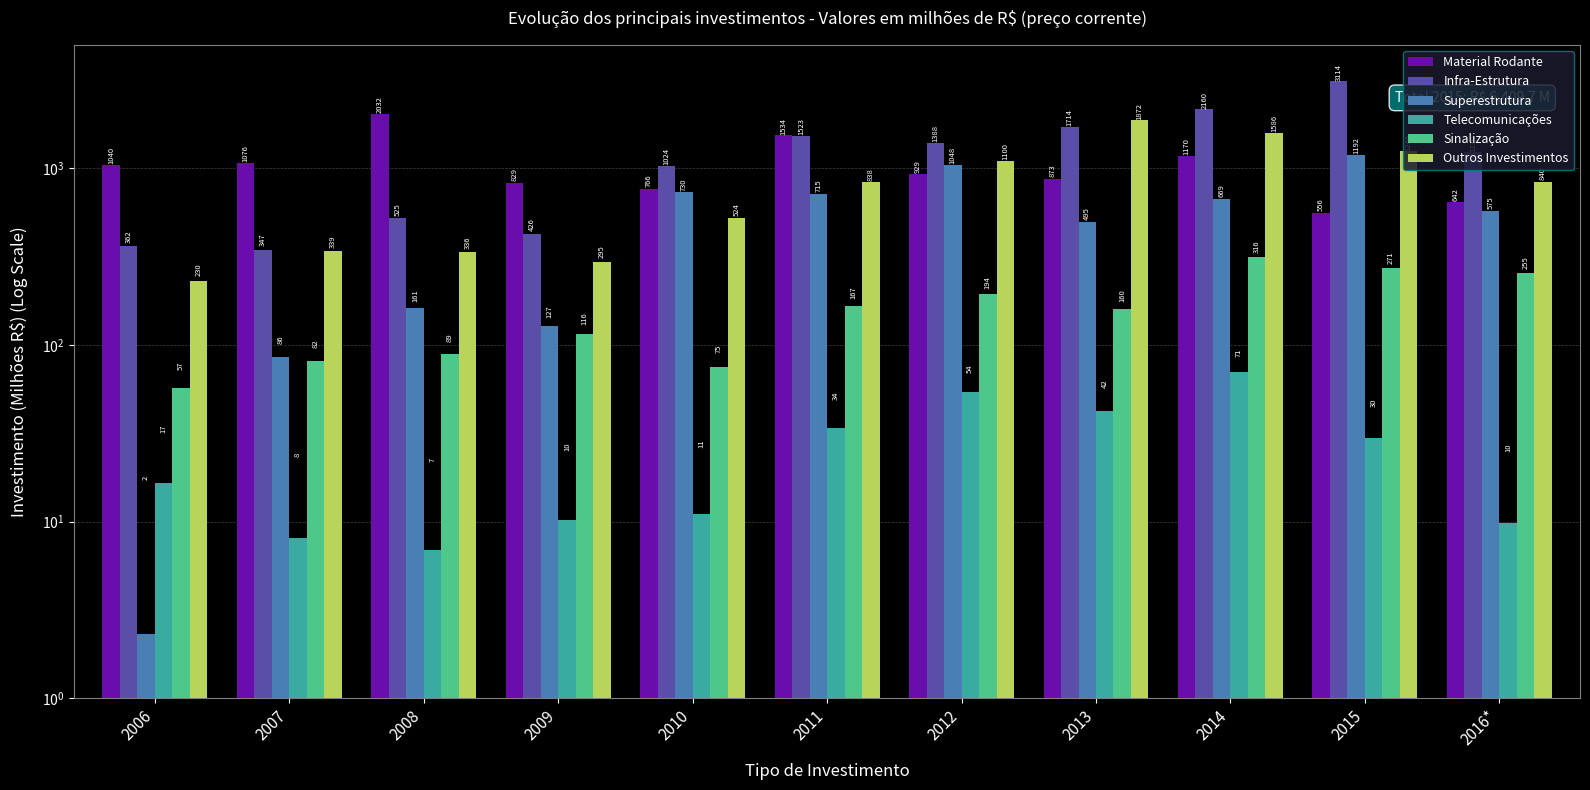

What is the sum of all Superestrutura values?

5800.5